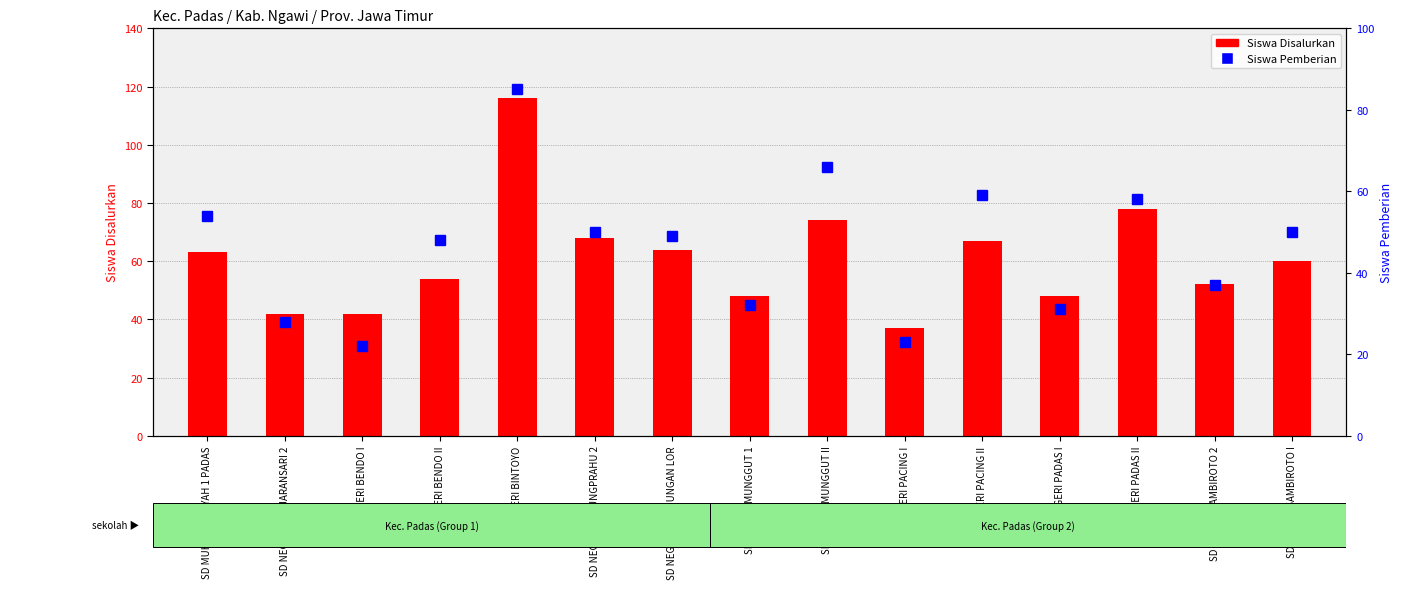

What is the average value?

46